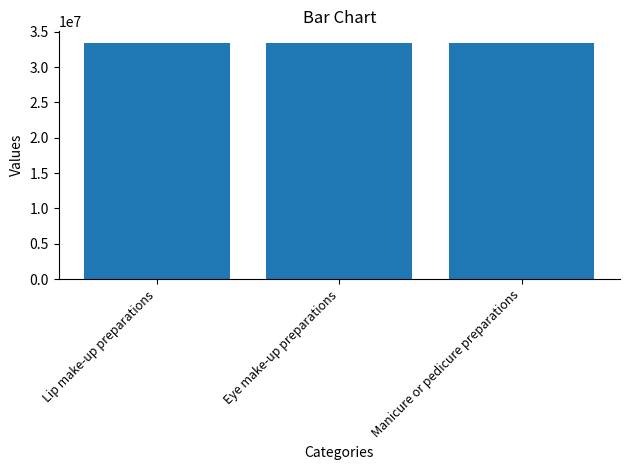

What is the greatest value displayed?

33376767